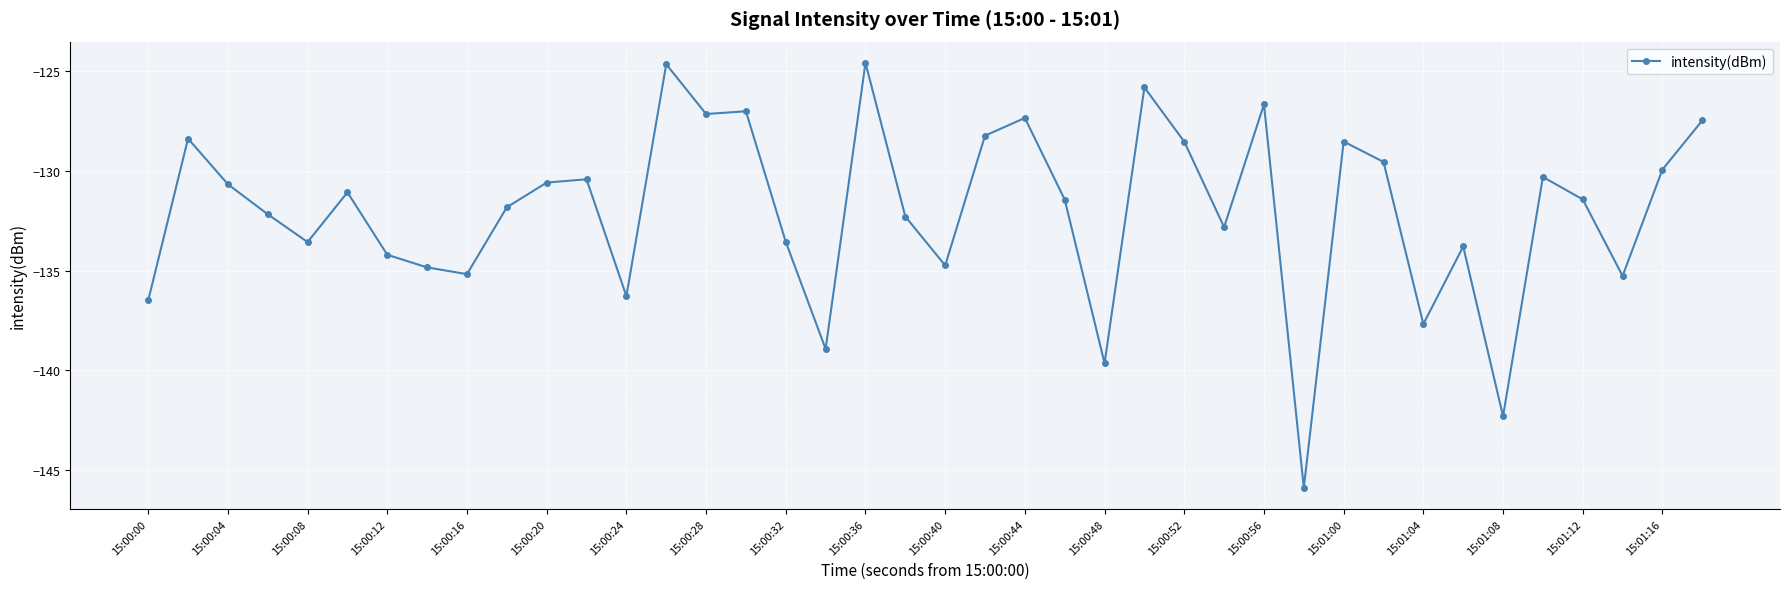

What is the value of the 13th point from the left?

-136.3